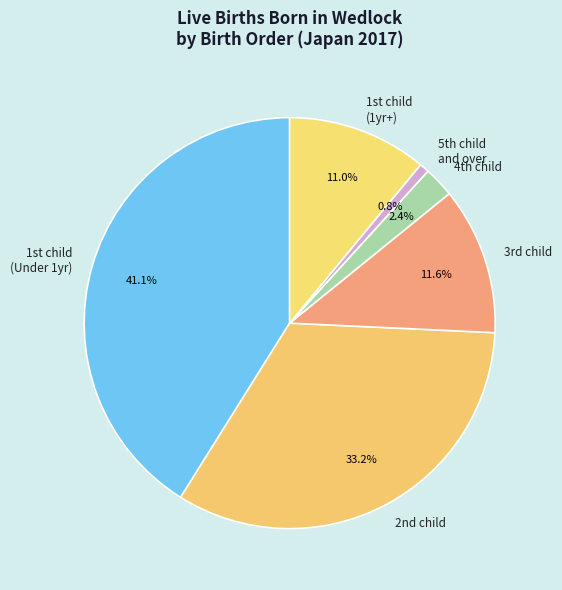

Which slice is the largest?

1st child (Under 1yr)